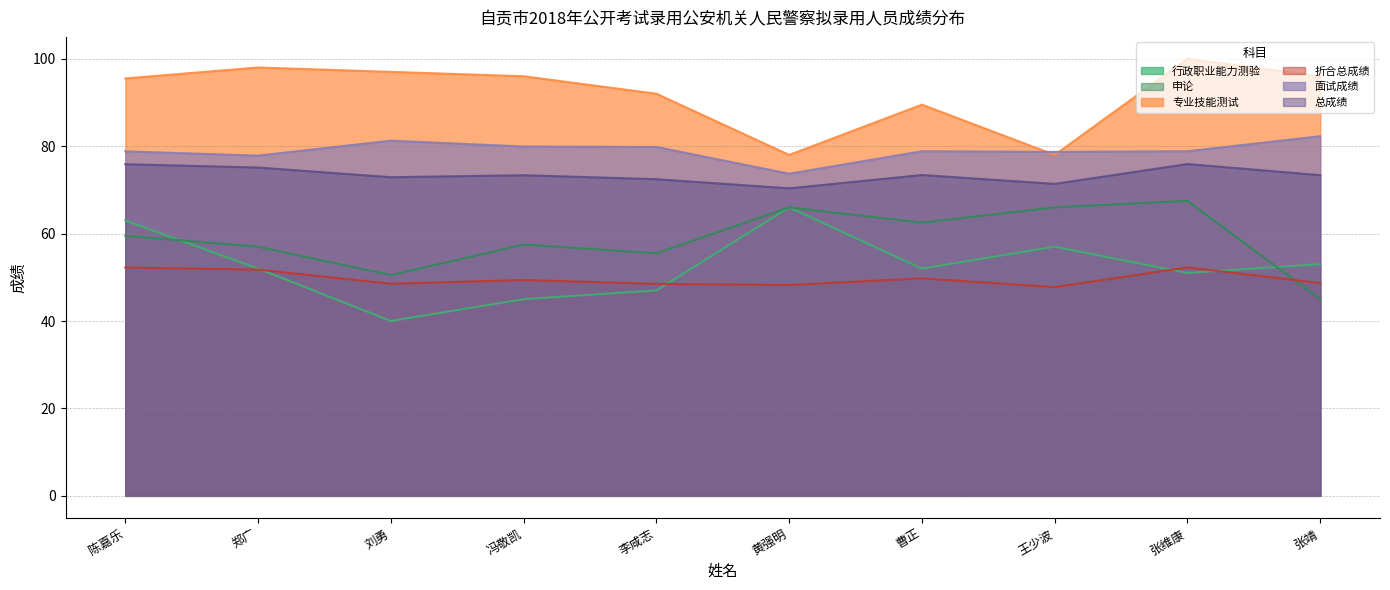

At which category does 行政职业能力测验 reach its first local valley?

刘勇